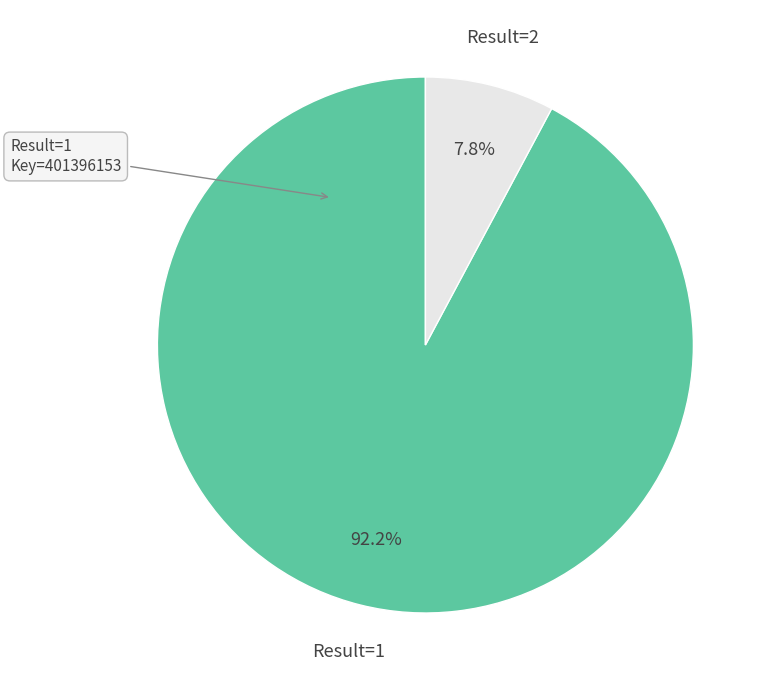

Does any single category account for the majority?

Yes